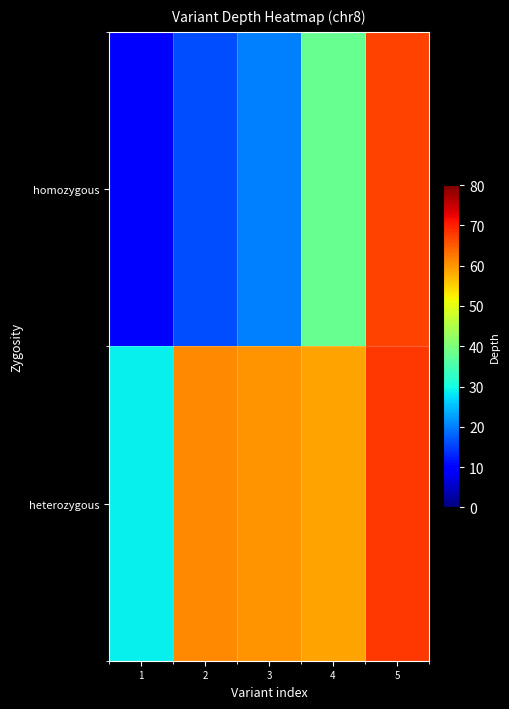

How many data points does each series have?

5